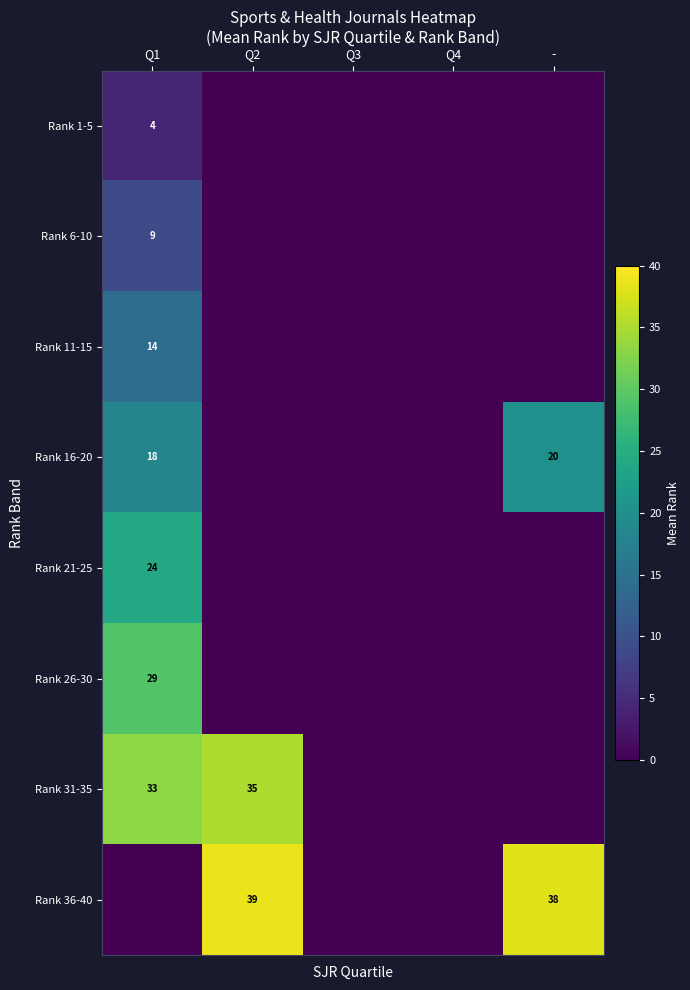

How many values in the Rank 21-25 series exceed 0?

1